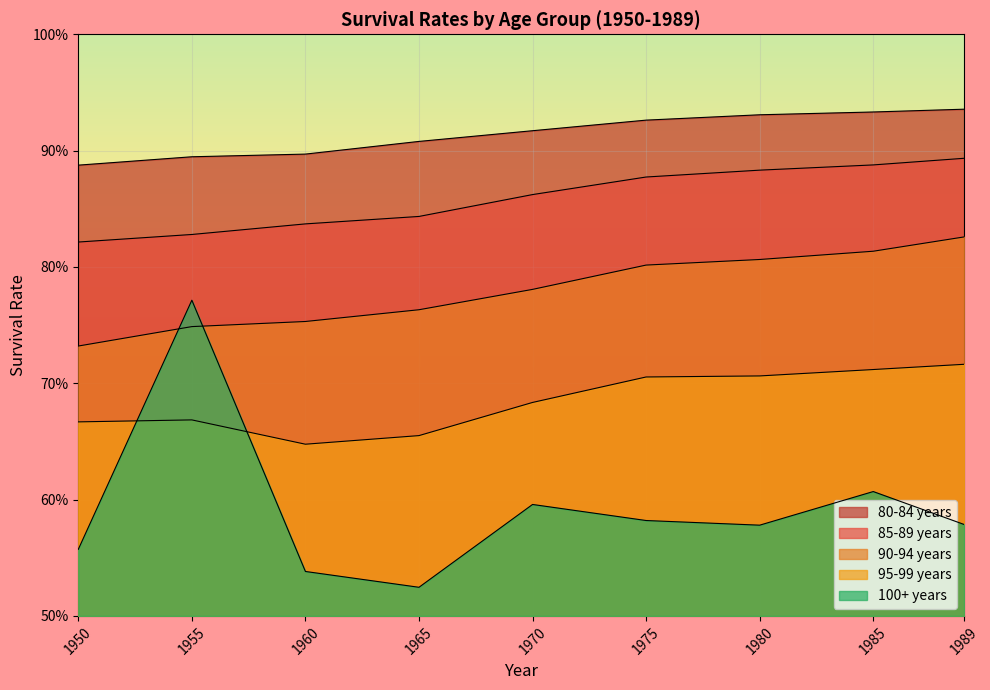

How many categories are shown in the chart?

9